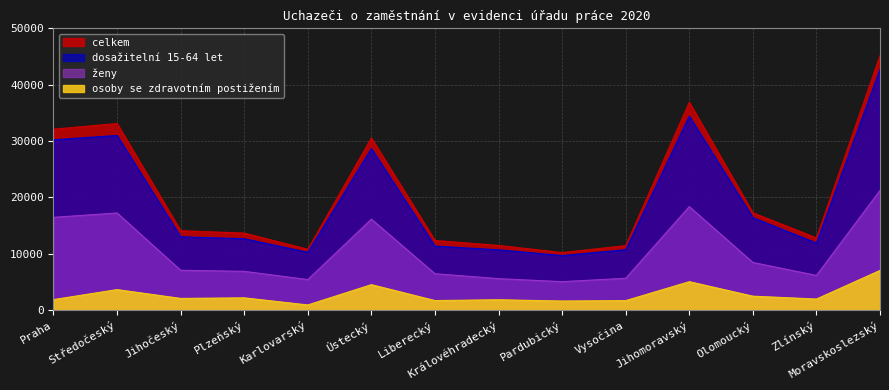

At which category is the sum across all series the highest?

Moravskoslezský